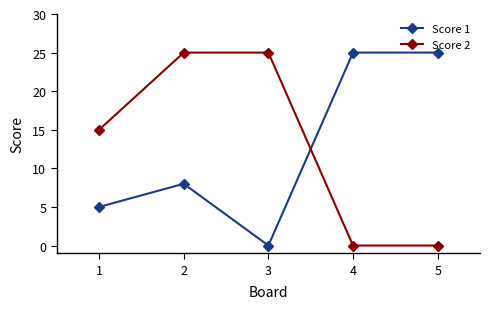

What is the difference between the maximum and second lowest values in the Score 2 series?

25